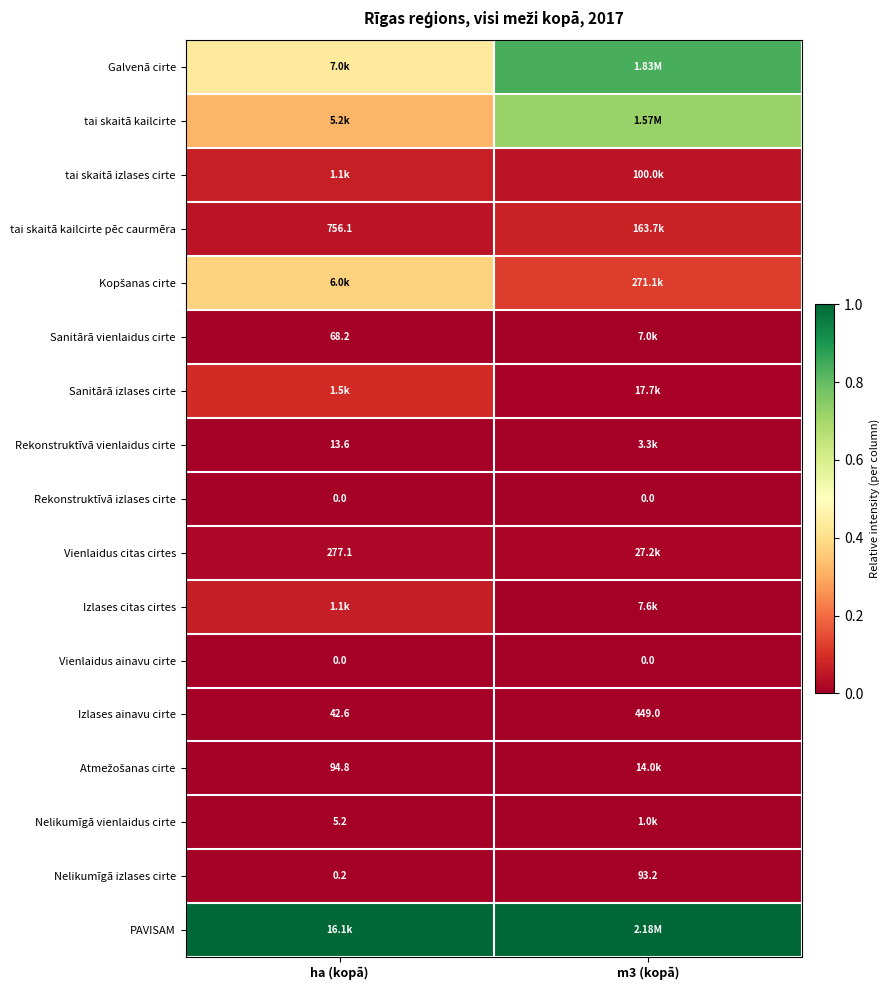

Is the value of Rekonstruktīvā izlases cirte at m3 (kopā) greater than the value of Nelikumīgā izlases cirte at ha (kopā)?

No